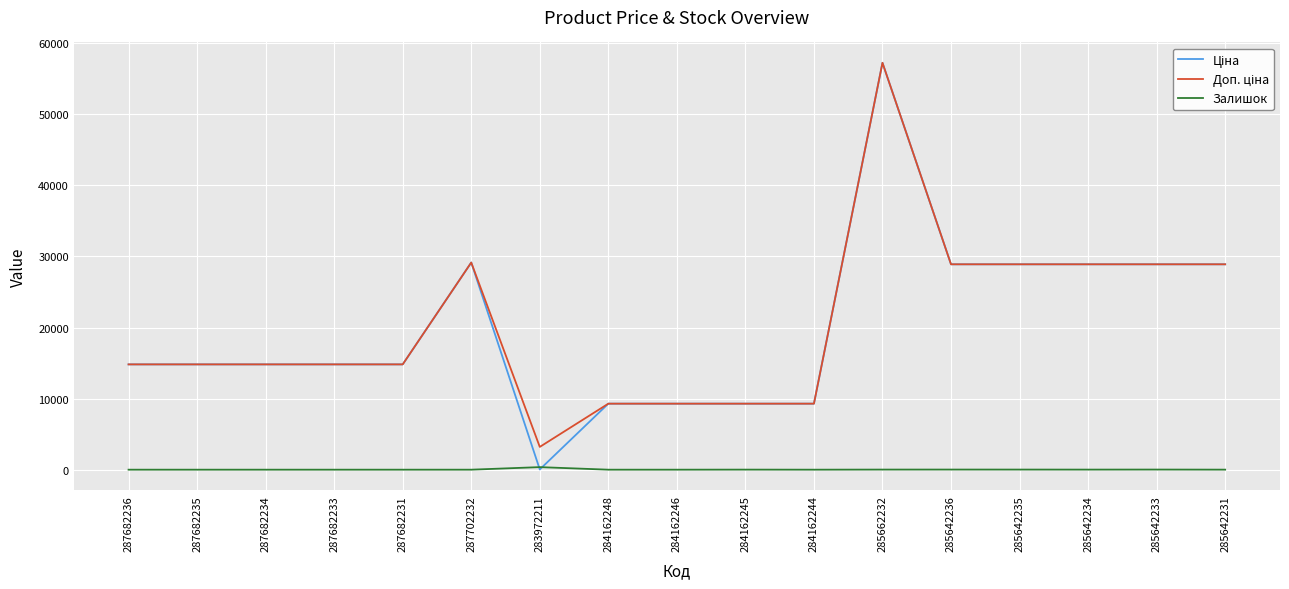

Which category has the highest value across all series?

285662232